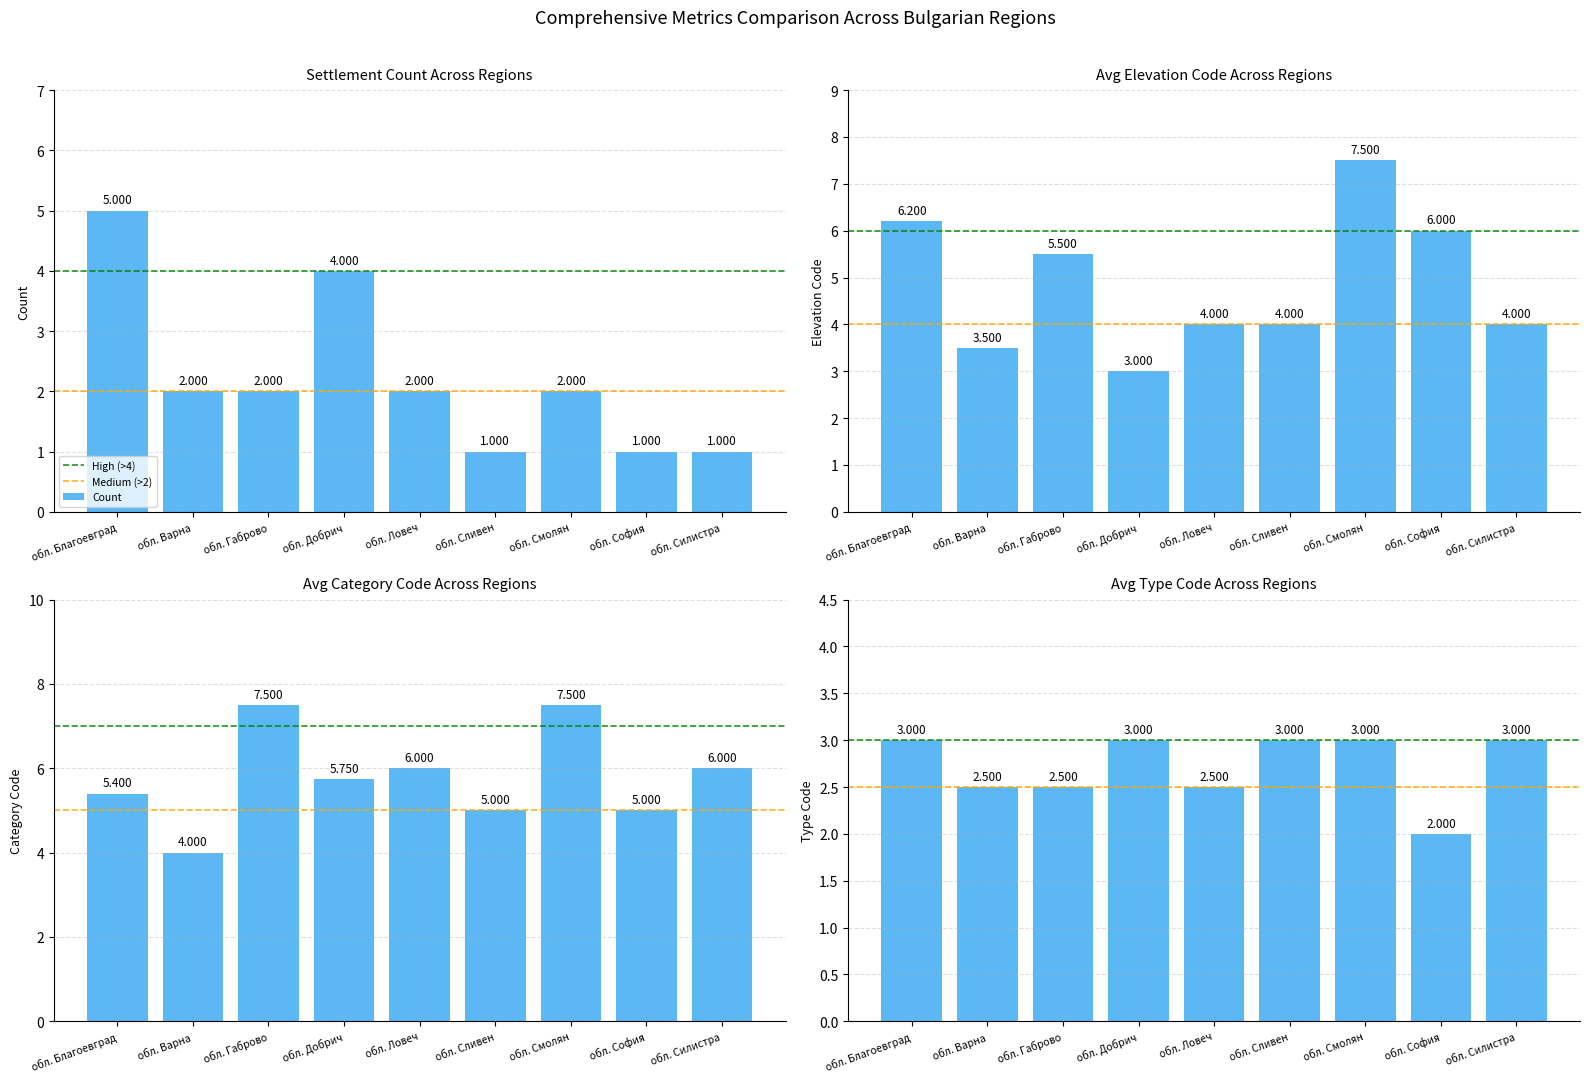

What is the label of the 5th bar from the right?

обл. Ловеч